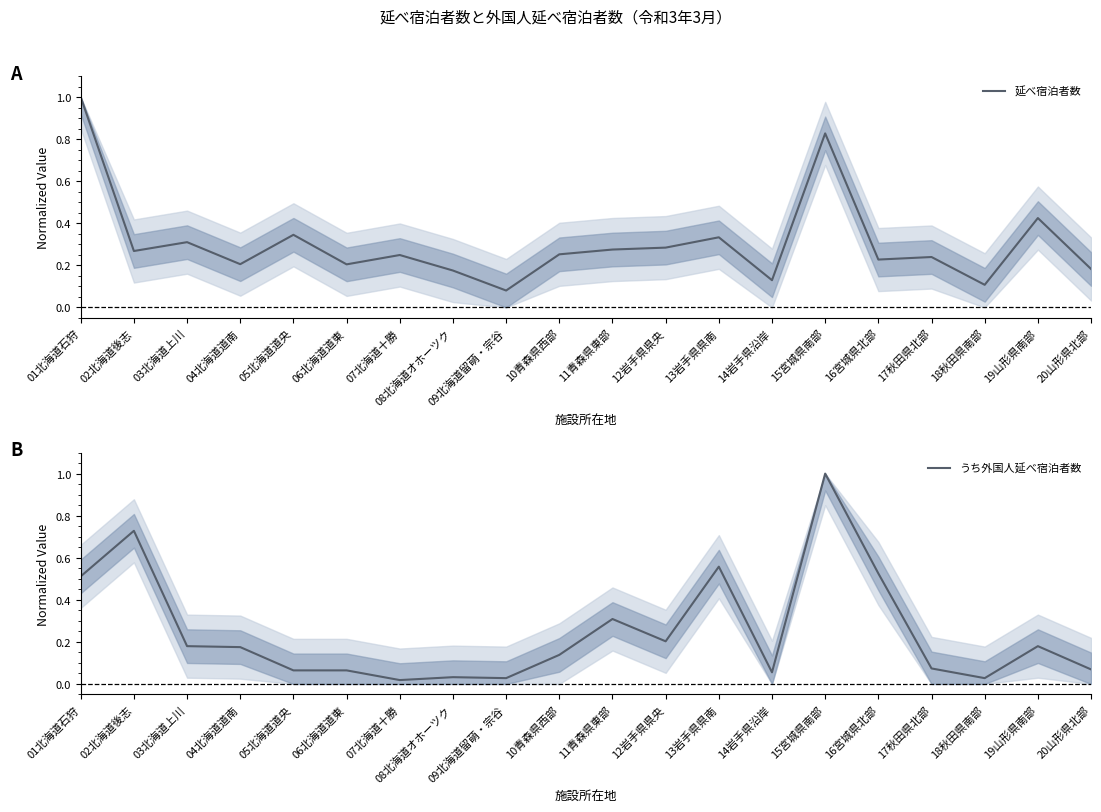

True or false: うち外国人延べ宿泊者数 has a value of 0.2 at 12岩手県県央.

True